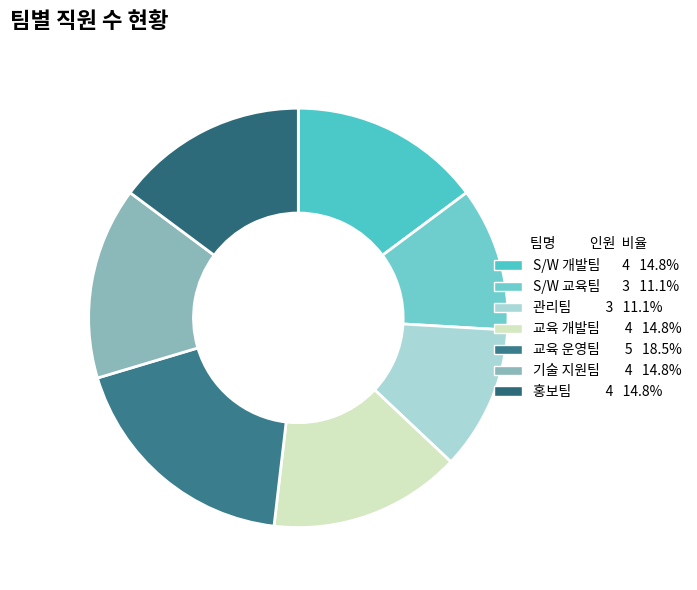

Is there a majority slice in this chart?

No